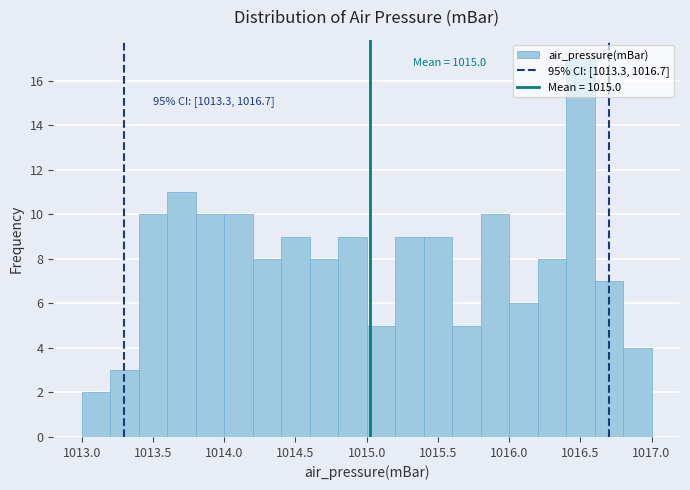

Which range on the x-axis has the tallest bar?

1016.4 to 1016.6